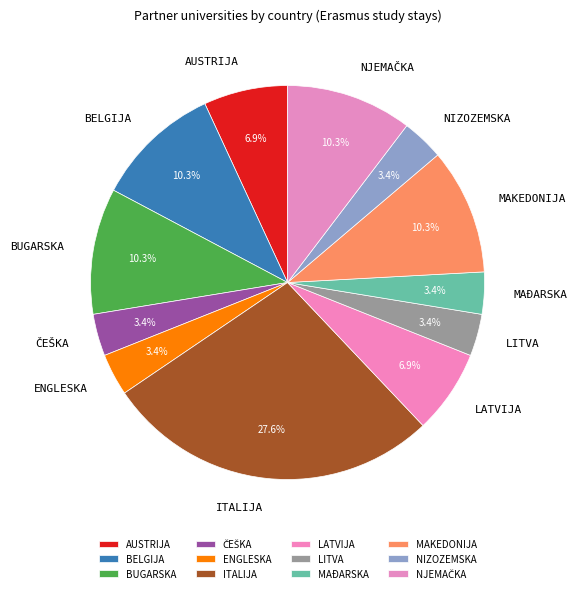

What portion of the pie excludes ENGLESKA?

96.6%